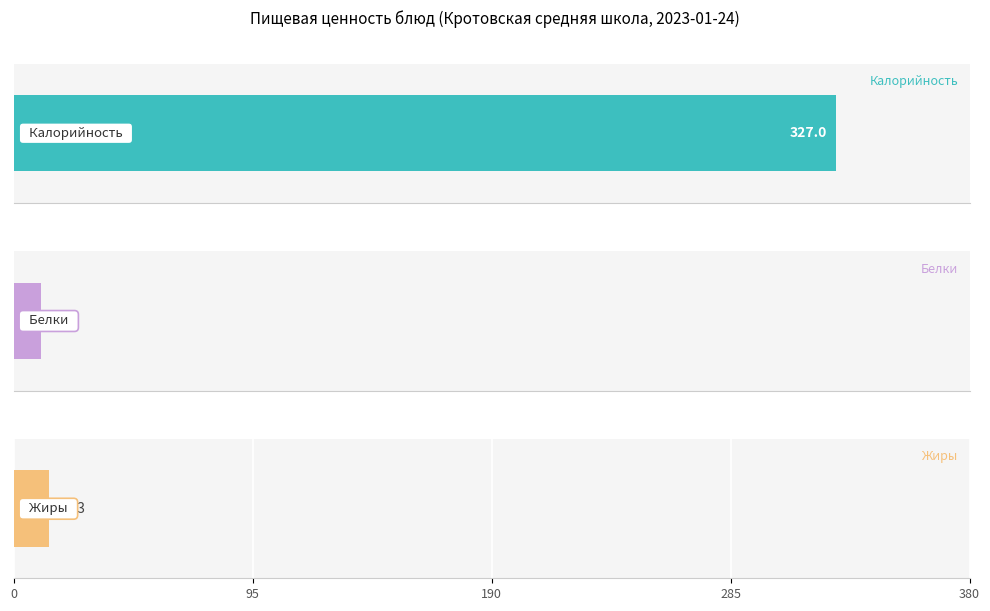

Which series has the largest range (max minus min)?

Калорийность